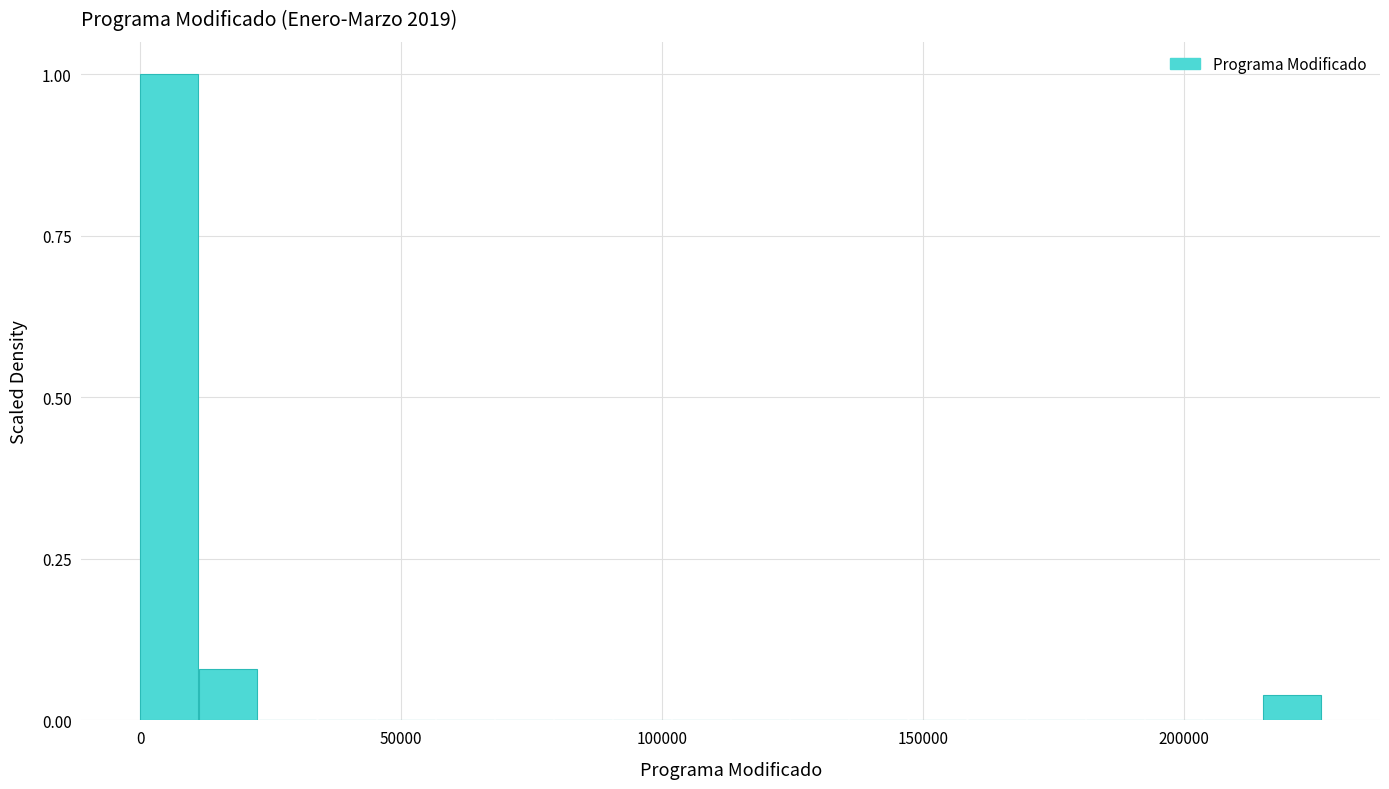

Around what value on the x-axis is the tallest bar? Give the approximate position of its centre, as read against the axis.

5000